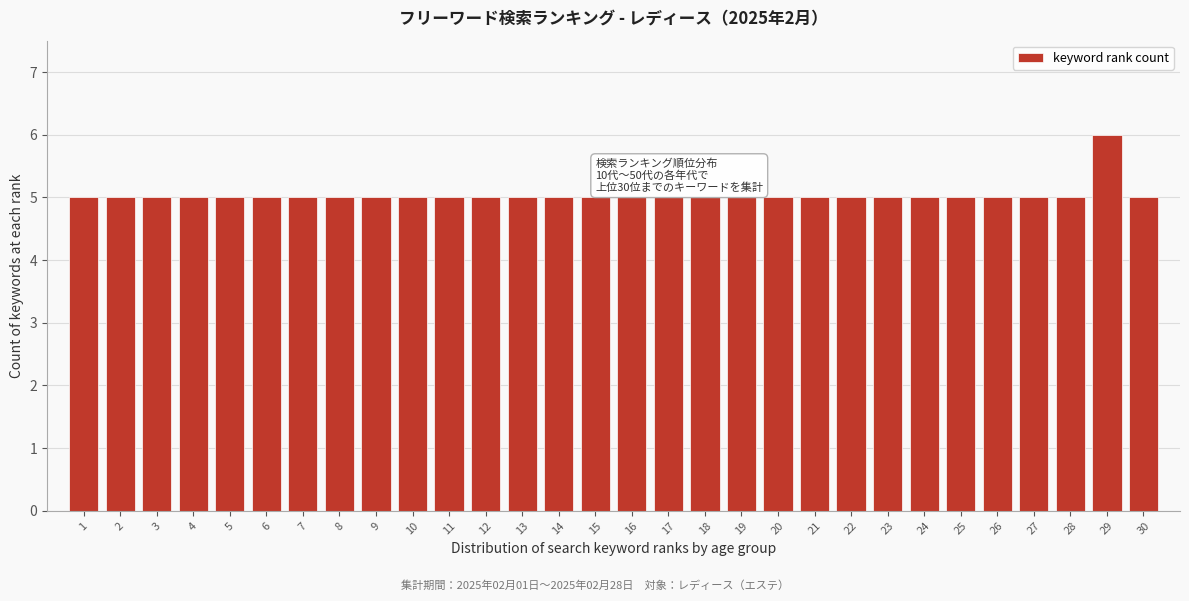

Over which range of the x-axis is the bar tallest?

28.5 to 29.5